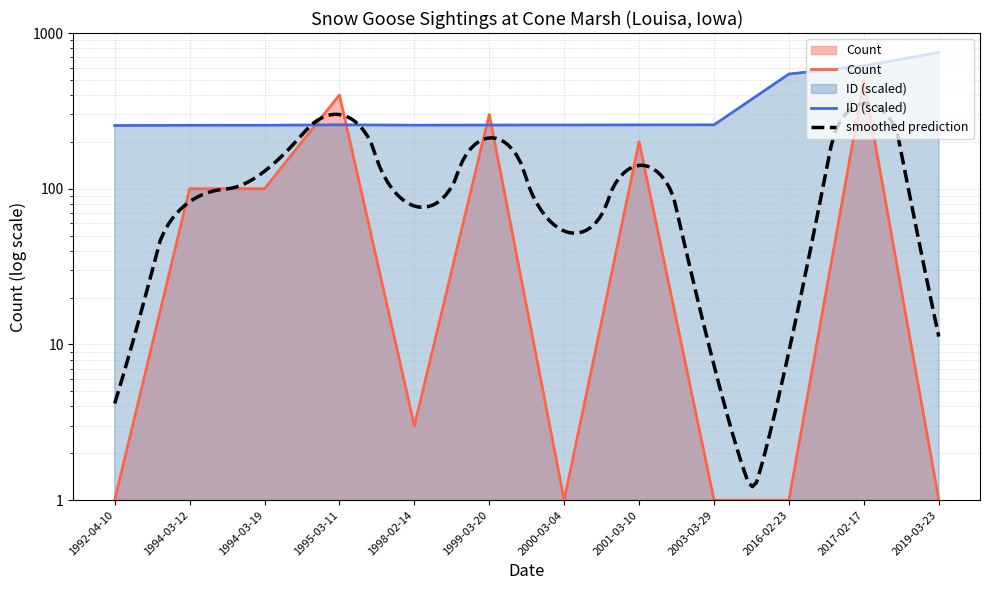

Which category has the lowest value across all series?

1992-04-10